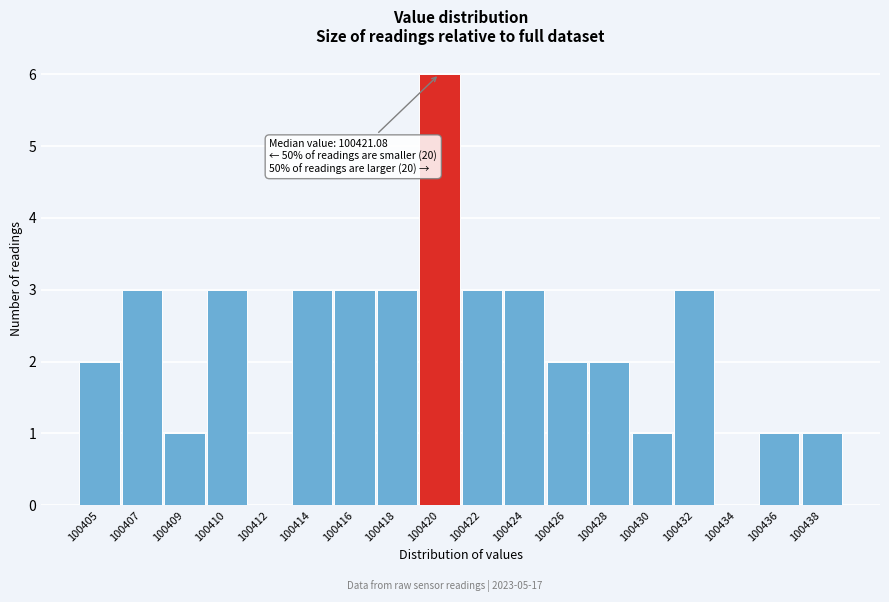

Reading left to right, what are all the values shown in this chart?

100405=2	100407=3	100409=1	100410=3	100412=0	100414=3	100416=3	100418=3	100420=6	100422=3	100424=3	100426=2	100428=2	100430=1	100432=3	100434=0	100436=1	100438=1